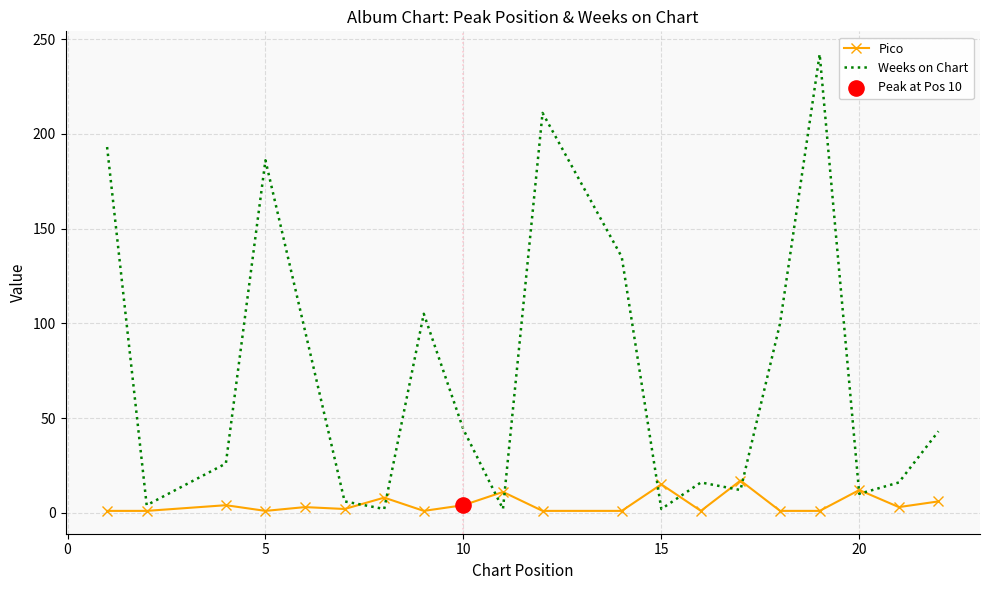

At how many categories does at least one series exceed 102?

6